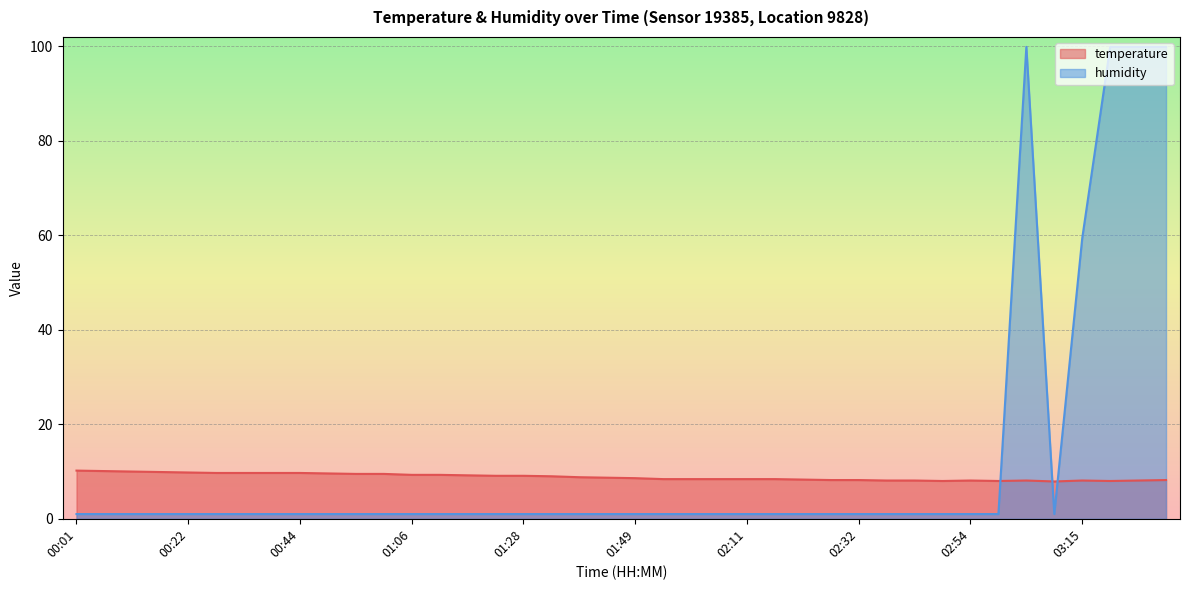

At which label is humidity closest to 50?

03:15